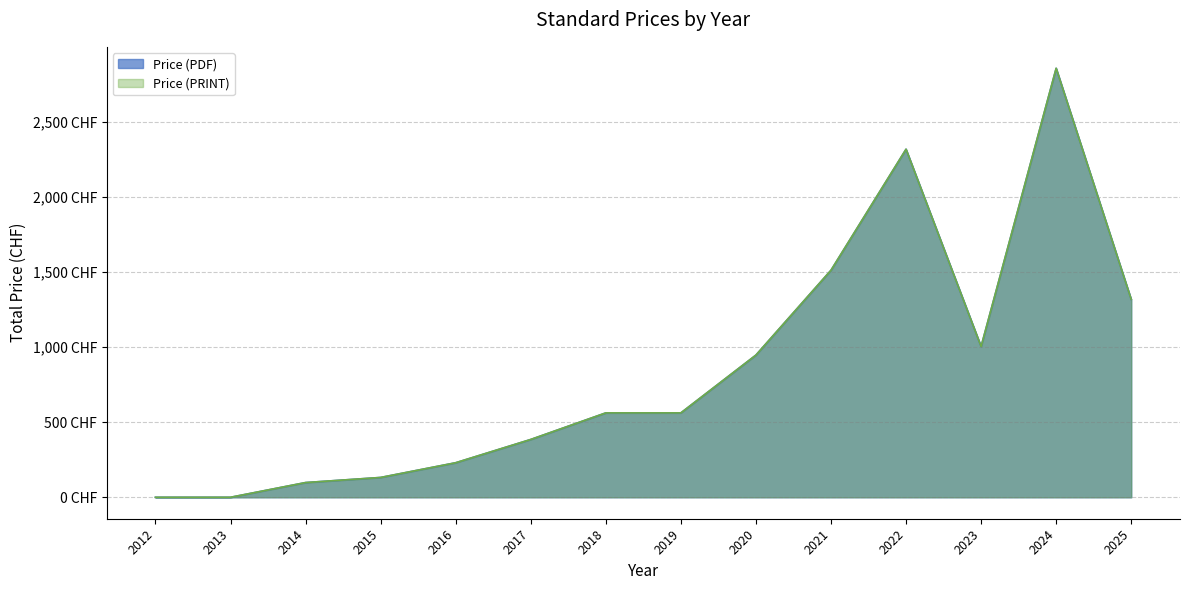

List the series in order of their peak value, highest first.

Price (PDF), Price (PRINT)